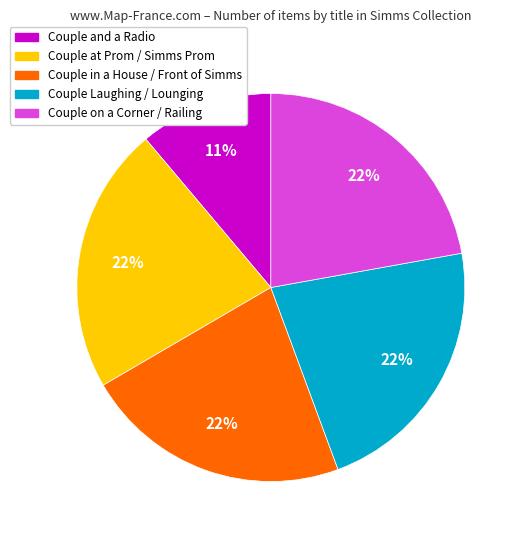

To the nearest percent, what portion does Couple Laughing / Lounging represent?

22%